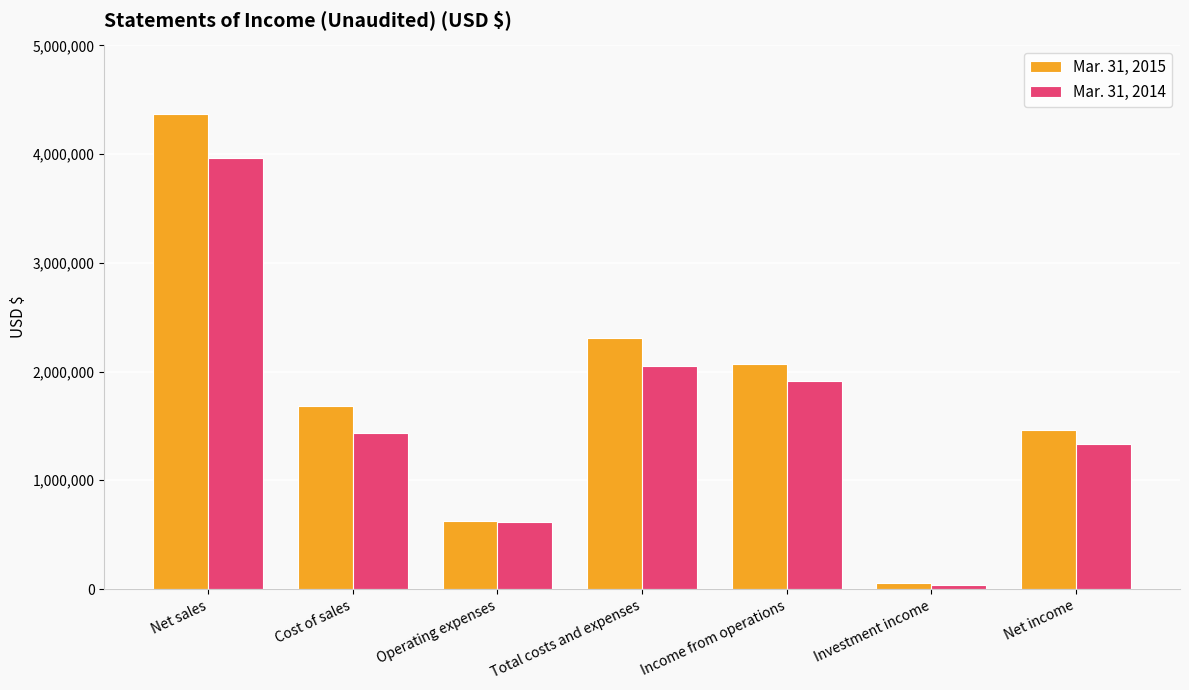

Reading left to right, what are all the values shown in this chart?

Mar. 31, 2015: 4372393	1679202	627235	2306437	2065956	53454	1460510
Mar. 31, 2014: 3959492	1432918	615642	2048560	1910932	33819	1335753